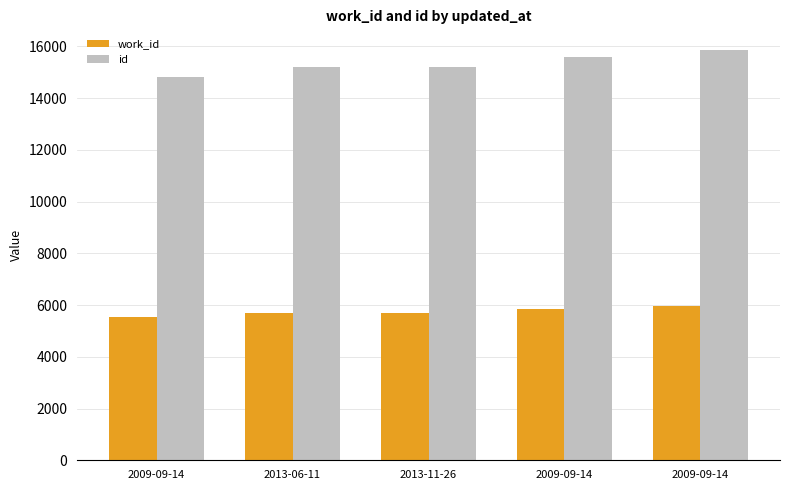

How many distinct data groups are displayed?

2